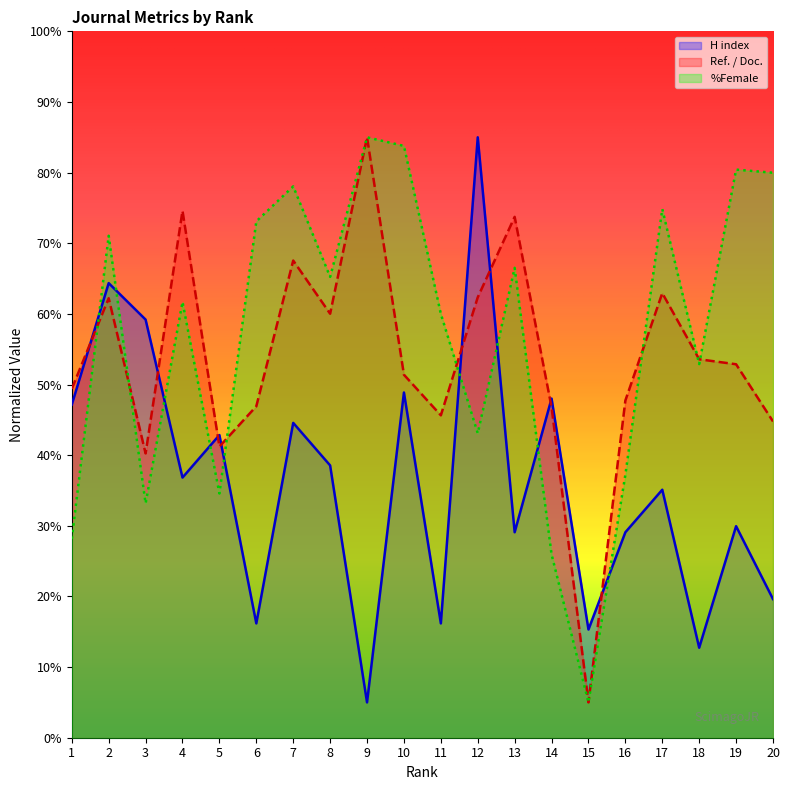

Reading left to right, list all the values displayed in this chart.

H index: 47.2	64.4	59.2	36.8	42.8	16.2	44.6	38.5	5.0	48.9	16.2	85.0	29.1	48.0	15.3	29.1	35.1	12.7	29.9	19.6
Ref. / Doc.: 49.4	62.2	40.2	74.6	41.2	46.9	67.6	60.0	85.0	51.4	45.6	62.3	73.7	46.8	5.0	47.7	62.9	53.6	52.9	44.8
%Female: 28.2	71.1	33.2	61.7	34.6	73.1	78.0	65.2	85.0	83.8	60.0	43.1	66.5	26.0	5.0	37.2	74.8	52.9	80.4	80.0